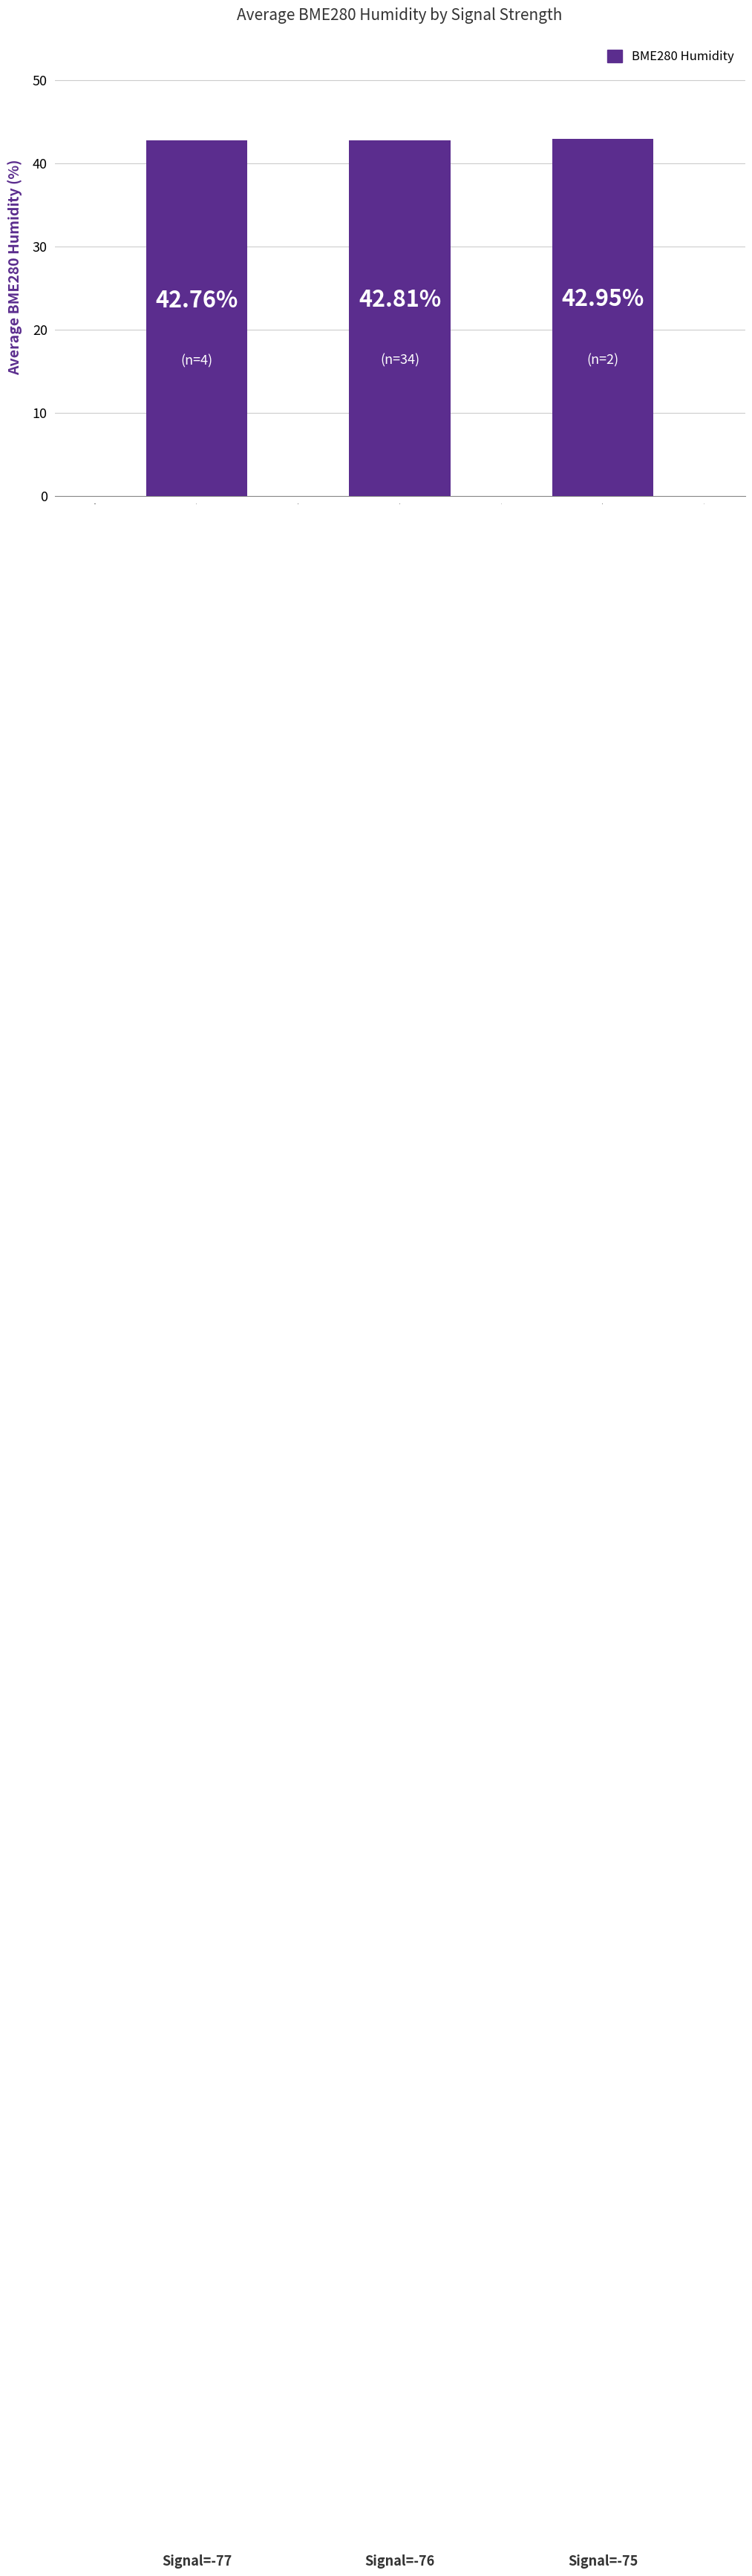

List the labels in order of value, smallest first.

0.0, 1.0, 2.0